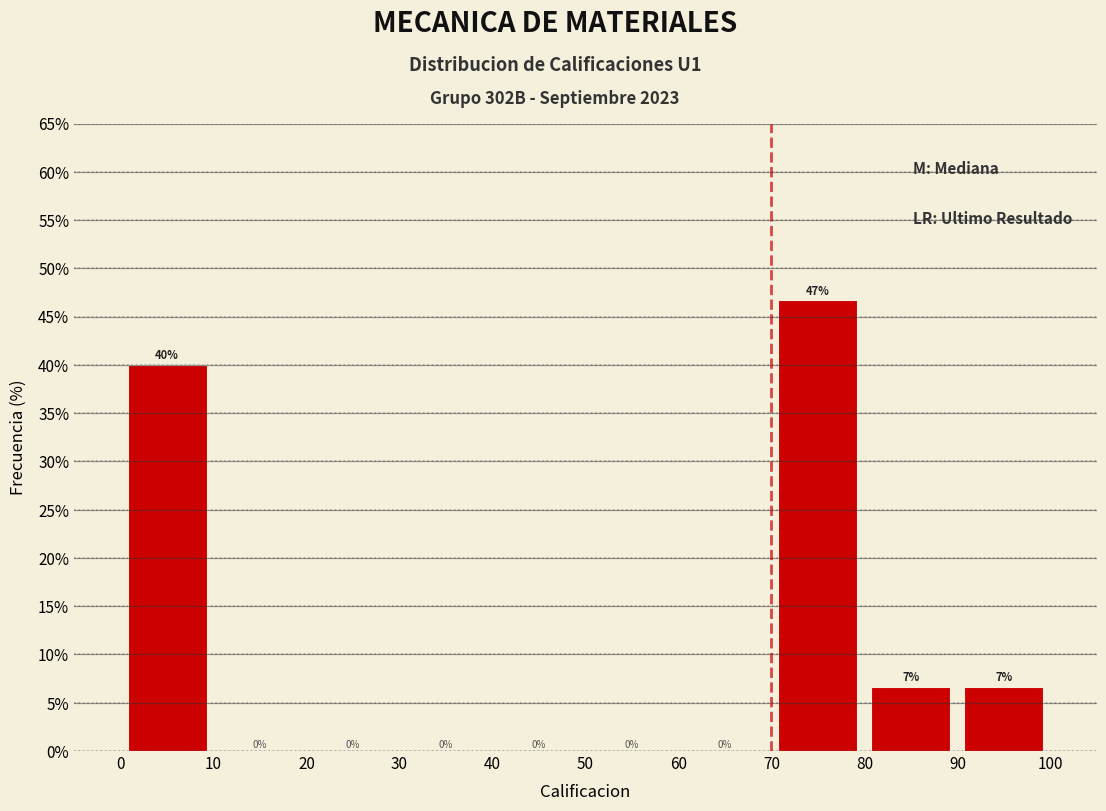

Which range on the x-axis has the tallest bar?

70 to 80